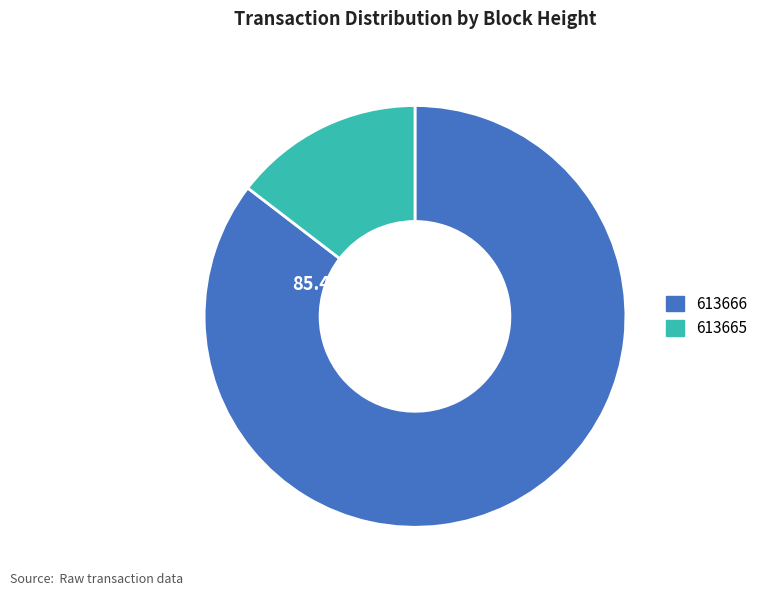

Which category has the smallest portion of the pie?

613665